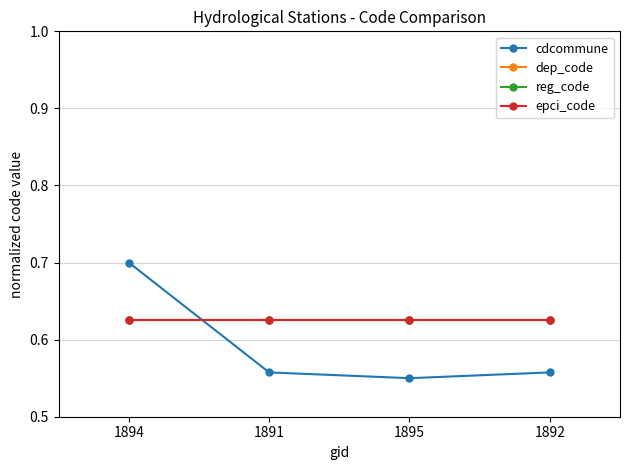

What is the total value across all series at 1891?

2.4